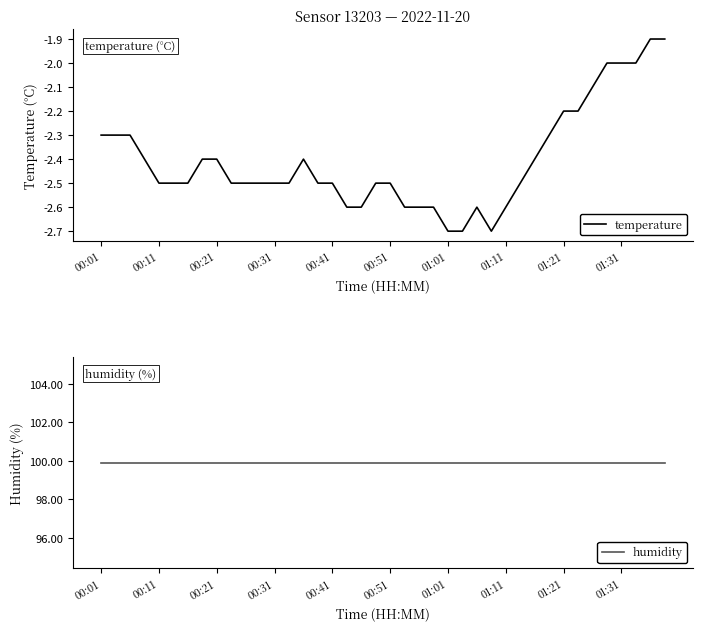

What is the value of the temperature point at the 1st from the left?

-2.3